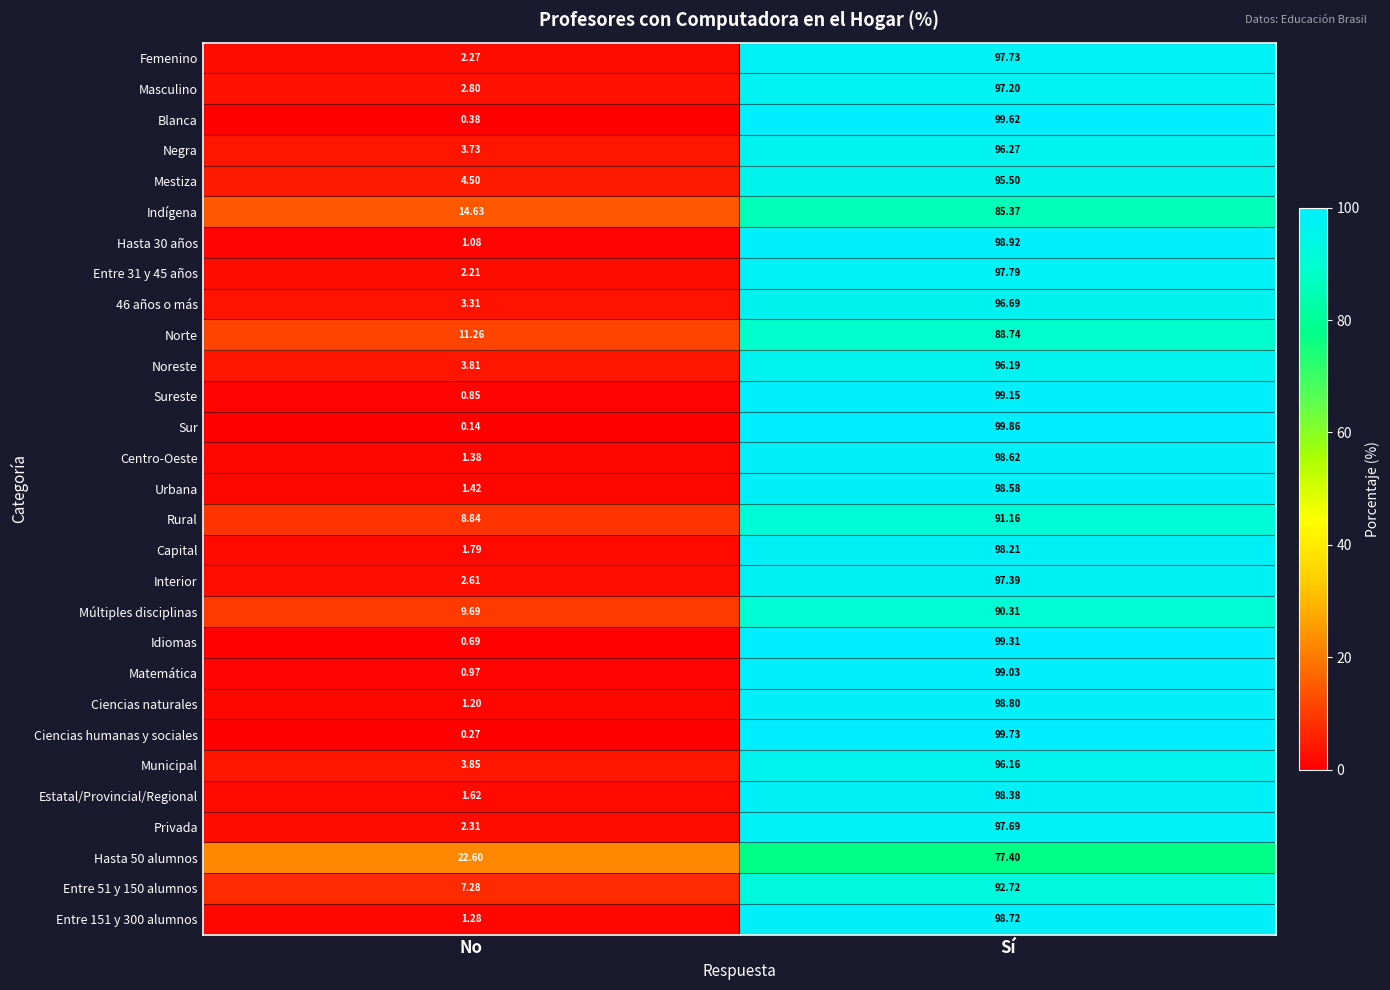

At which category is the sum across all series the highest?

Sí